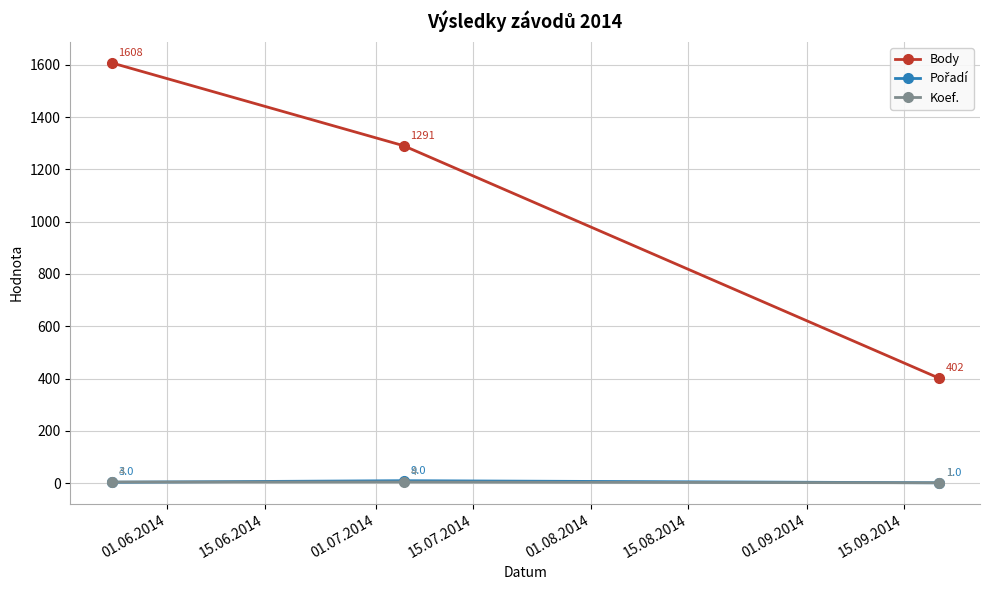

What is the maximum value for Koef.?

4